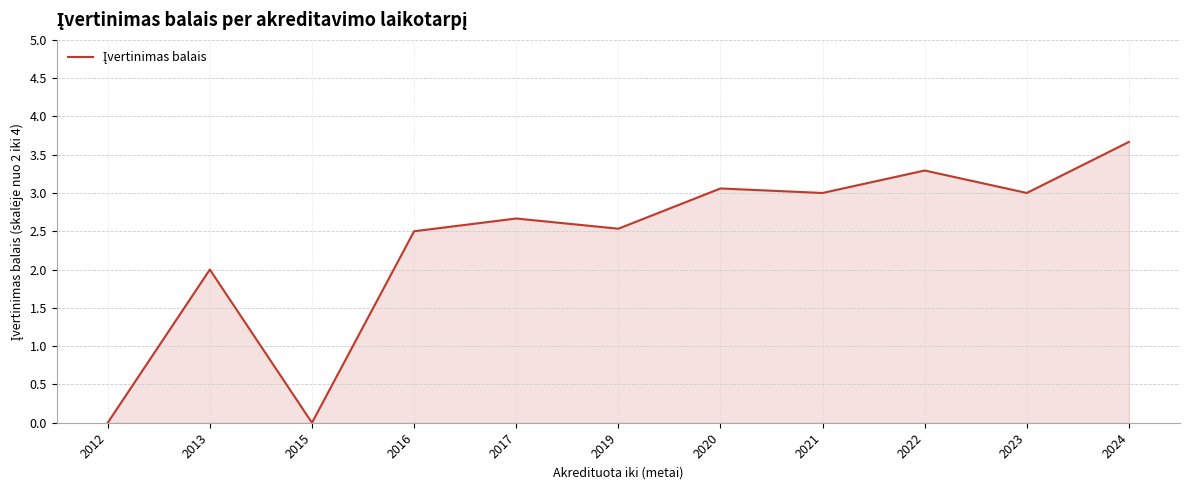

Is it true that the value at 2019 is 2.5?

True